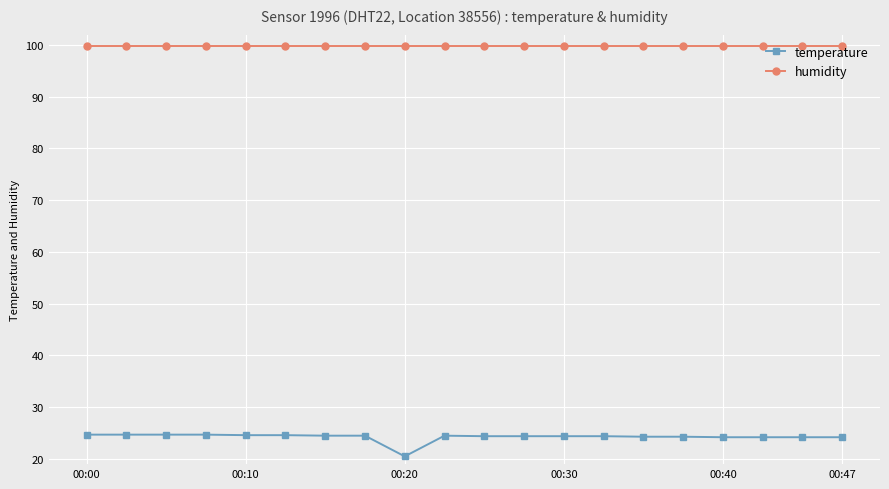

How many distinct data groups are displayed?

2